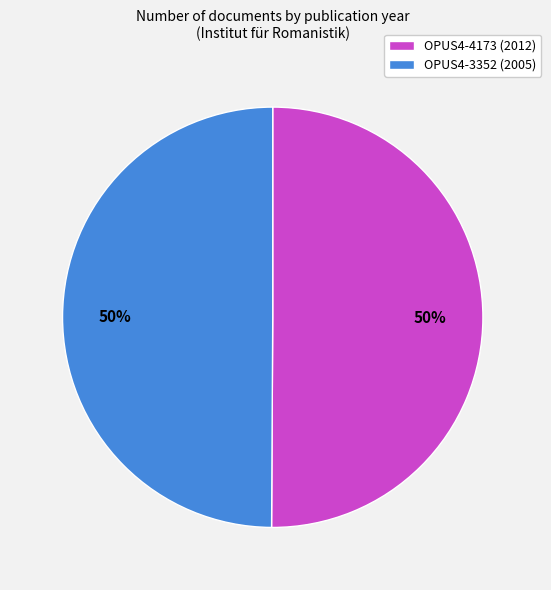

To the nearest percent, what percentage of the pie is OPUS4-4173 (2012)?

50%